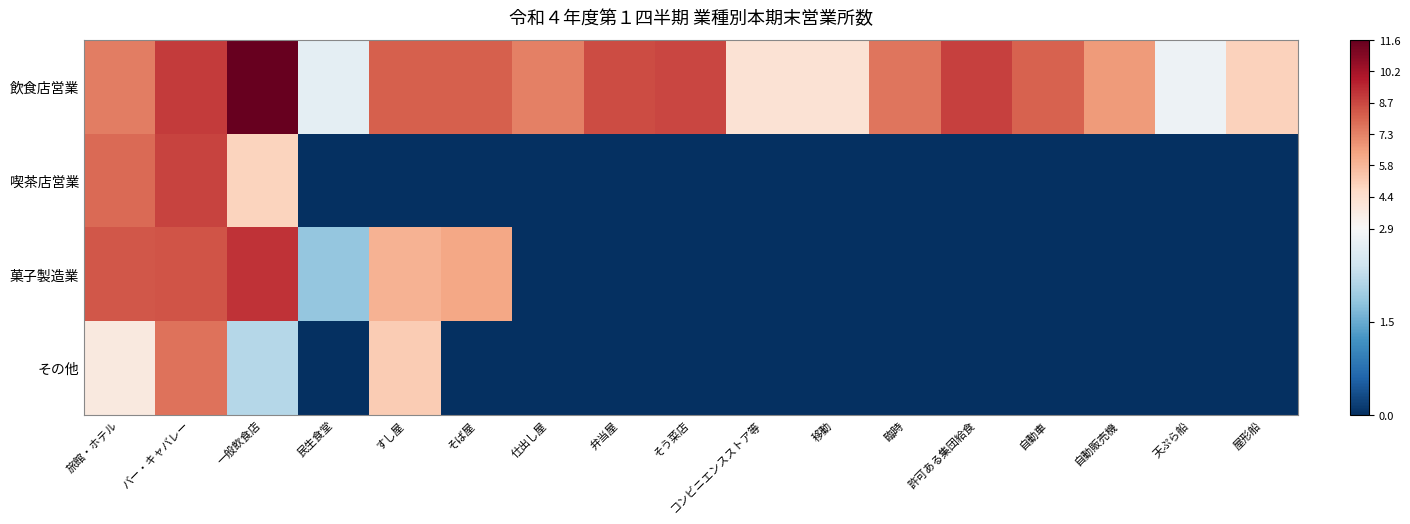

Between すし屋 and 移動, which series saw the biggest shift?

菓子製造業